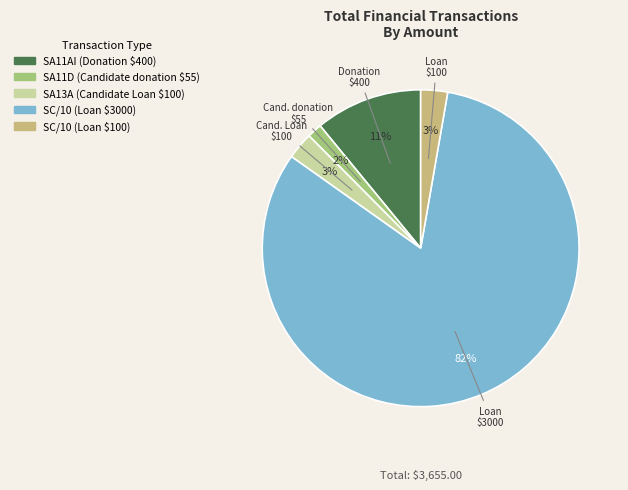

What is the smallest slice in the pie chart?

SA11D (Candidate donation $55)